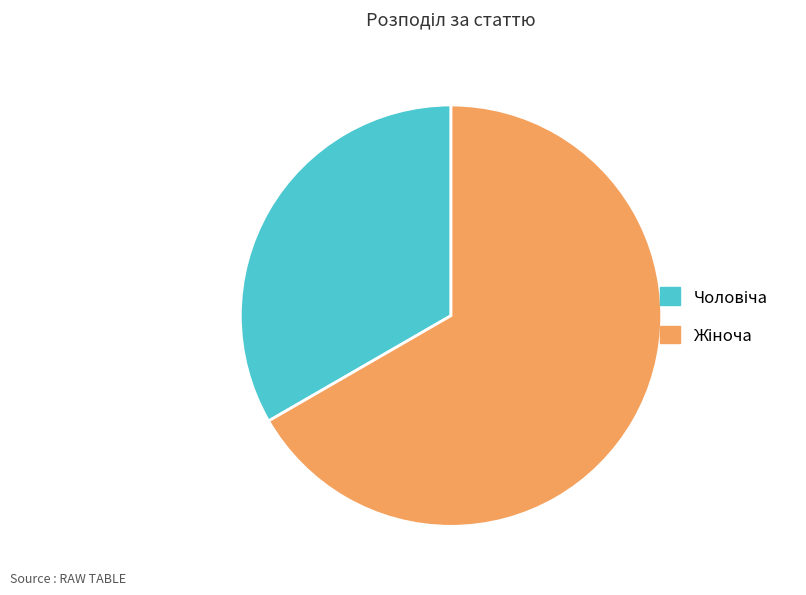

Does any single category account for the majority?

Yes